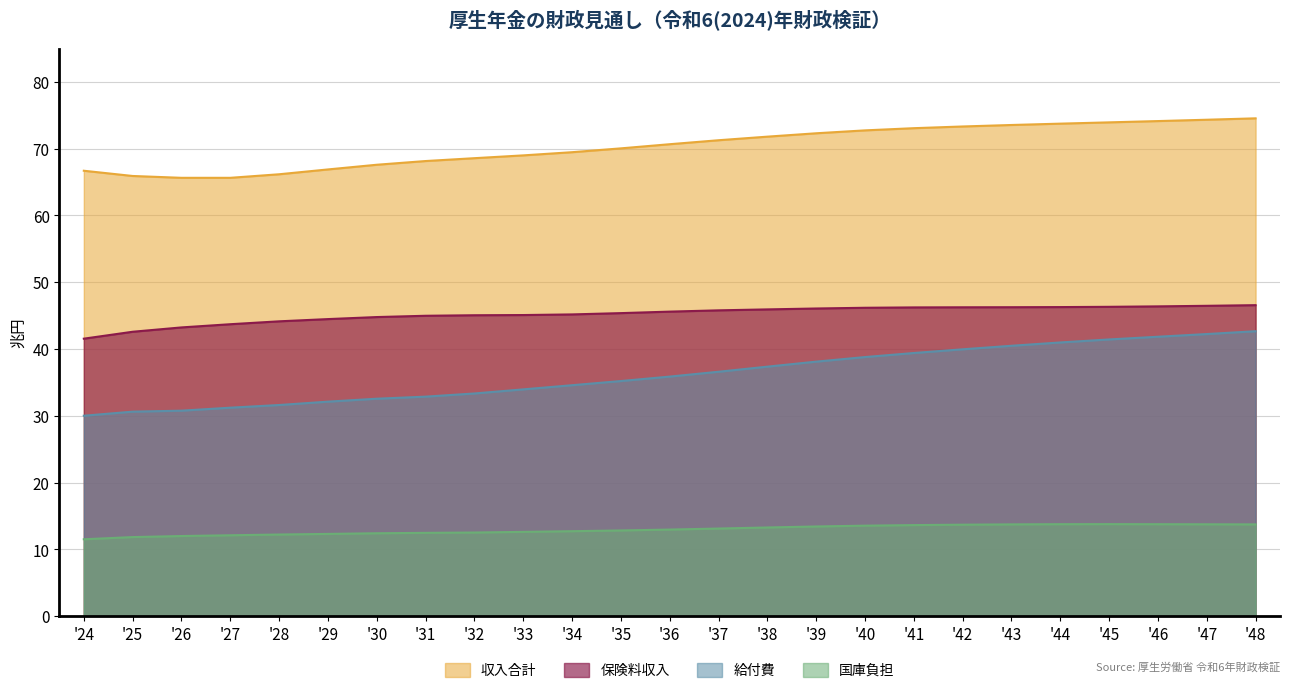

What are all the series names shown in the legend?

収入合計, 保険料収入, 給付費, 国庫負担